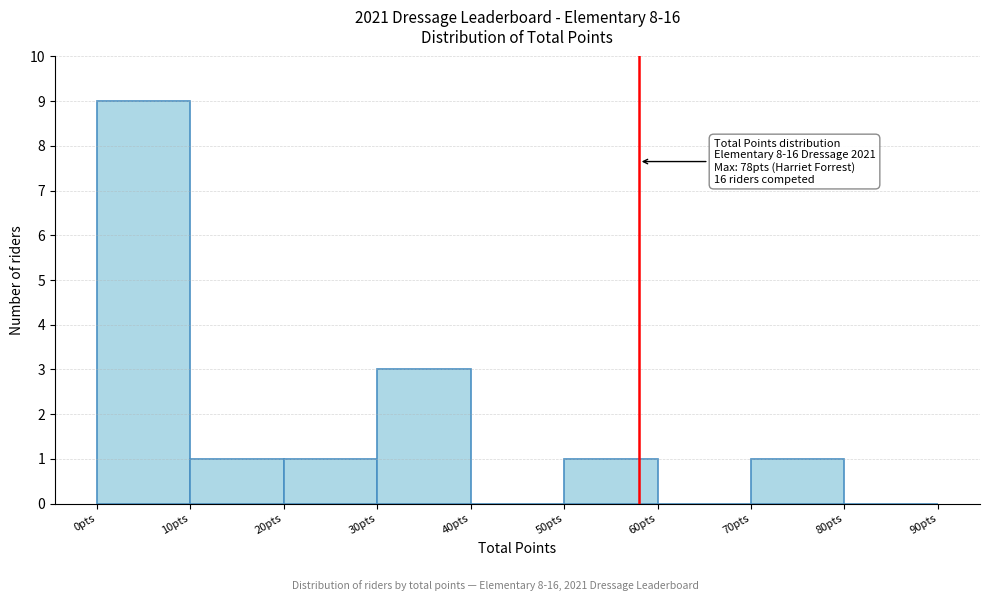

Which range on the x-axis has the tallest bar?

0 to 10